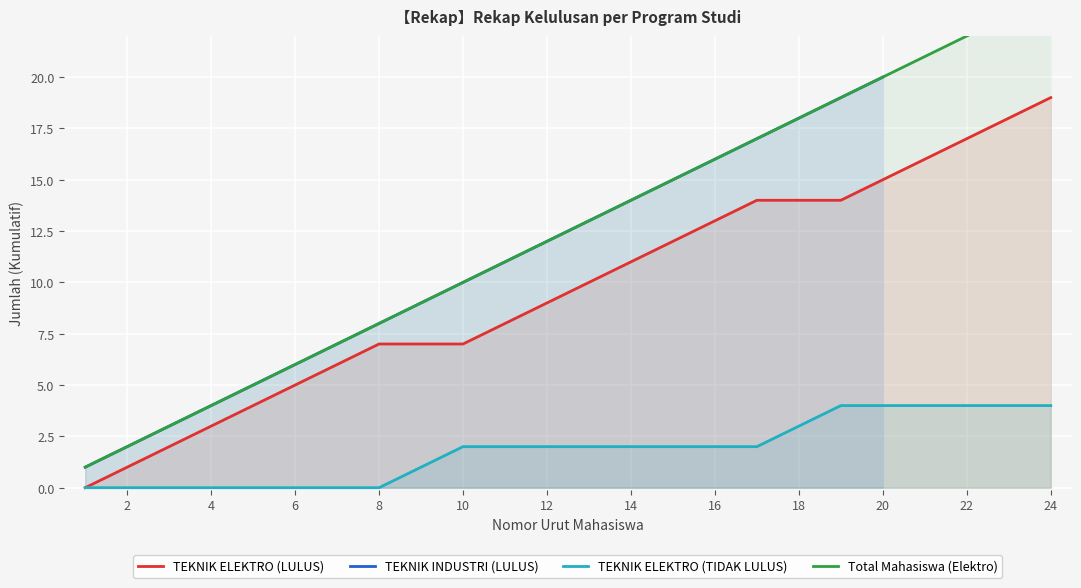

True or false: TEKNIK ELEKTRO has more than 2 points higher than both neighbors.

False